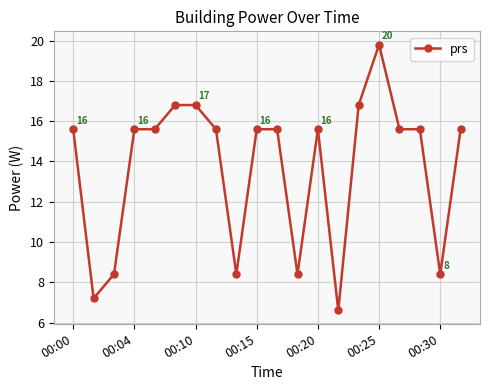

What is the difference between the maximum and minimum values?

13.2